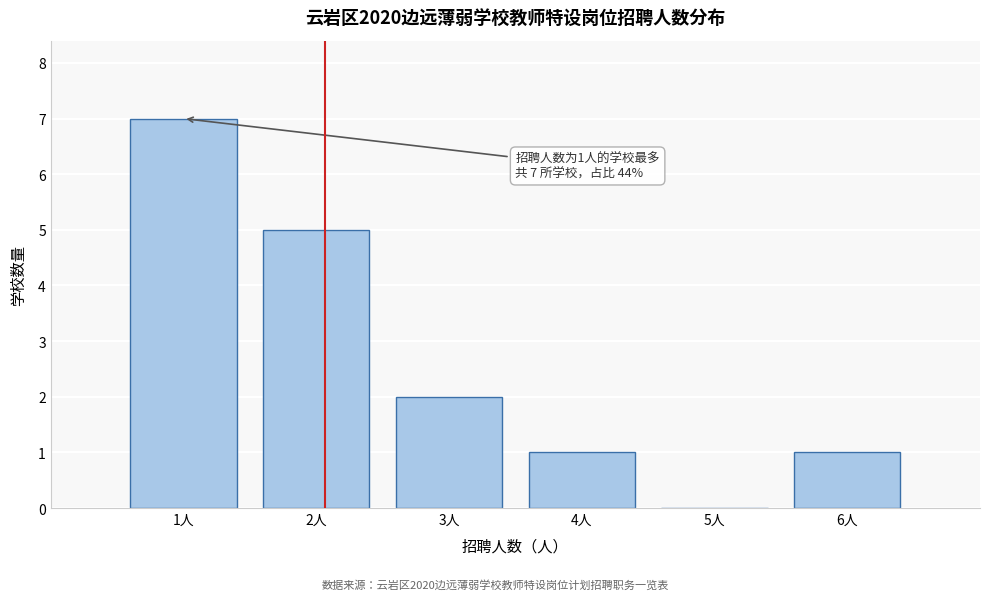

Which range on the x-axis has the tallest bar?

0.5 to 1.5